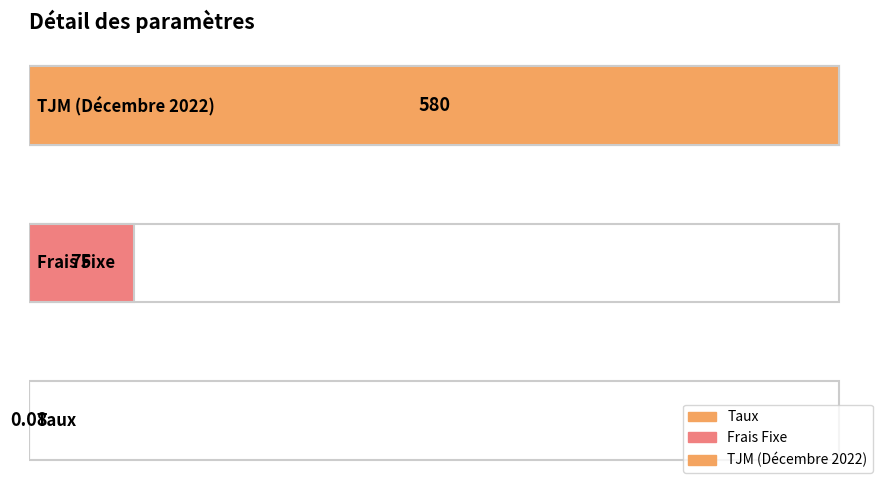

Rank the categories by value from lowest to highest.

Taux, Frais Fixe, TJM (Décembre 2022)